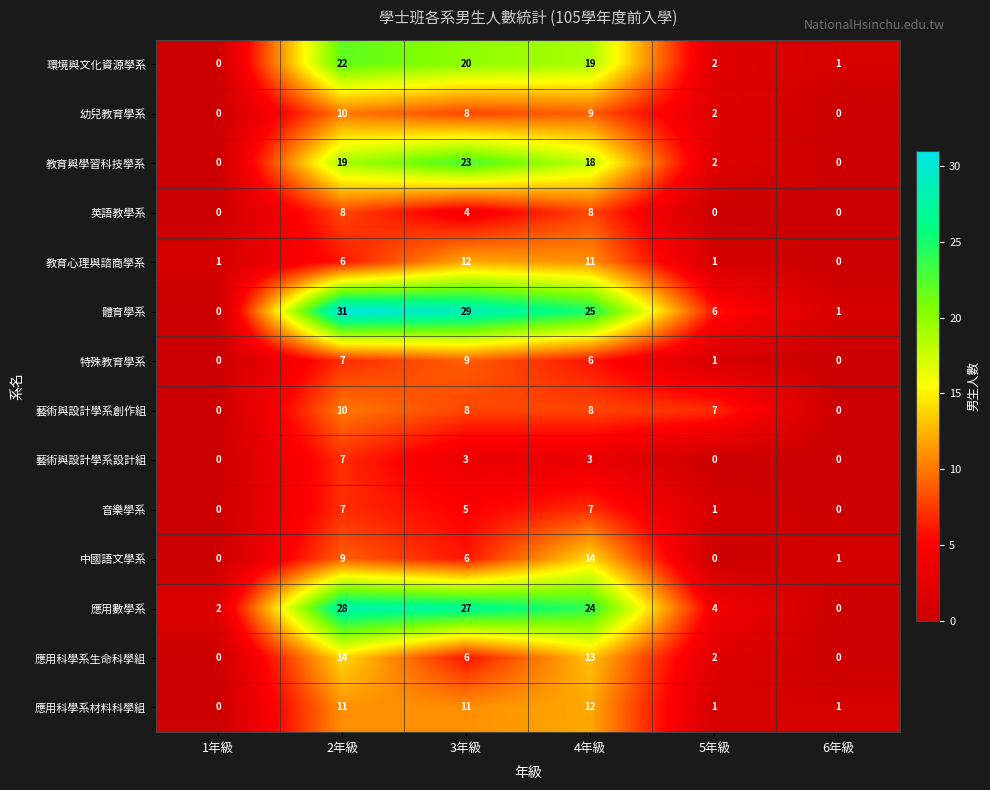

What is the sum of all 應用科學系生命科學組 values?

35